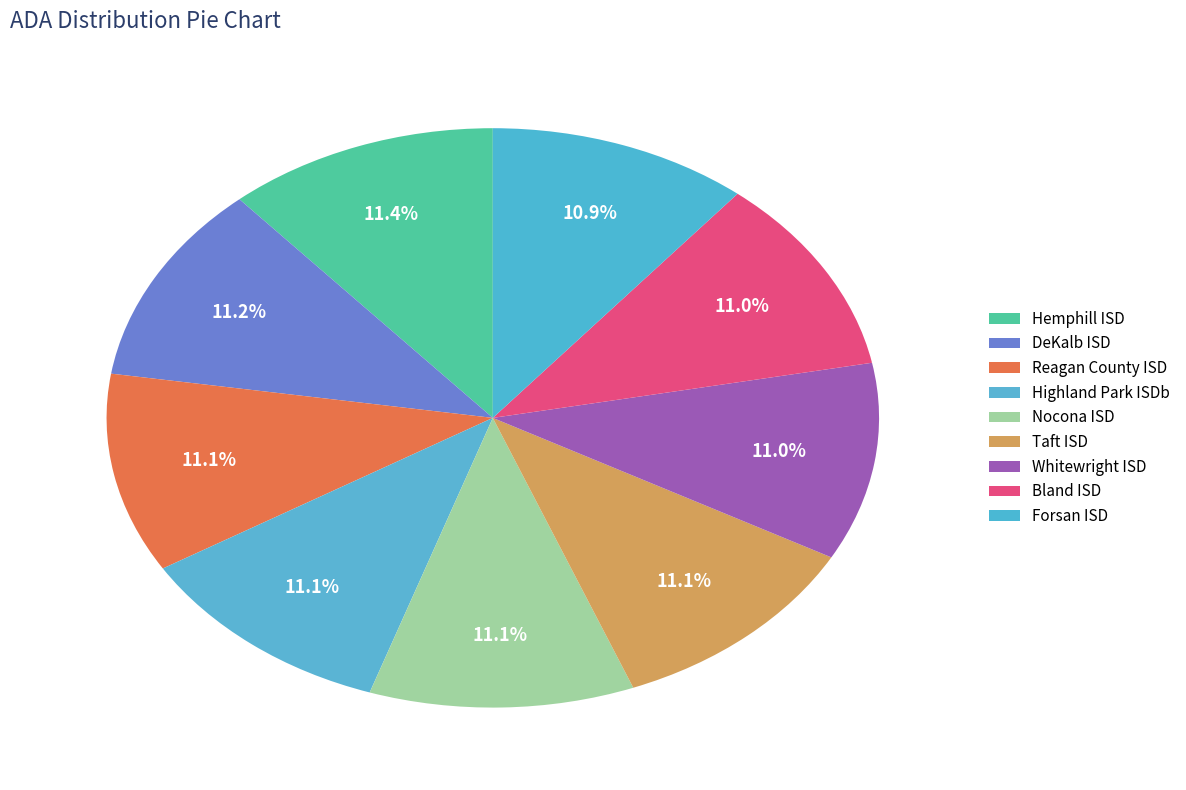

To the nearest percent, what is the combined percentage of DeKalb ISD and Whitewright ISD?

22%